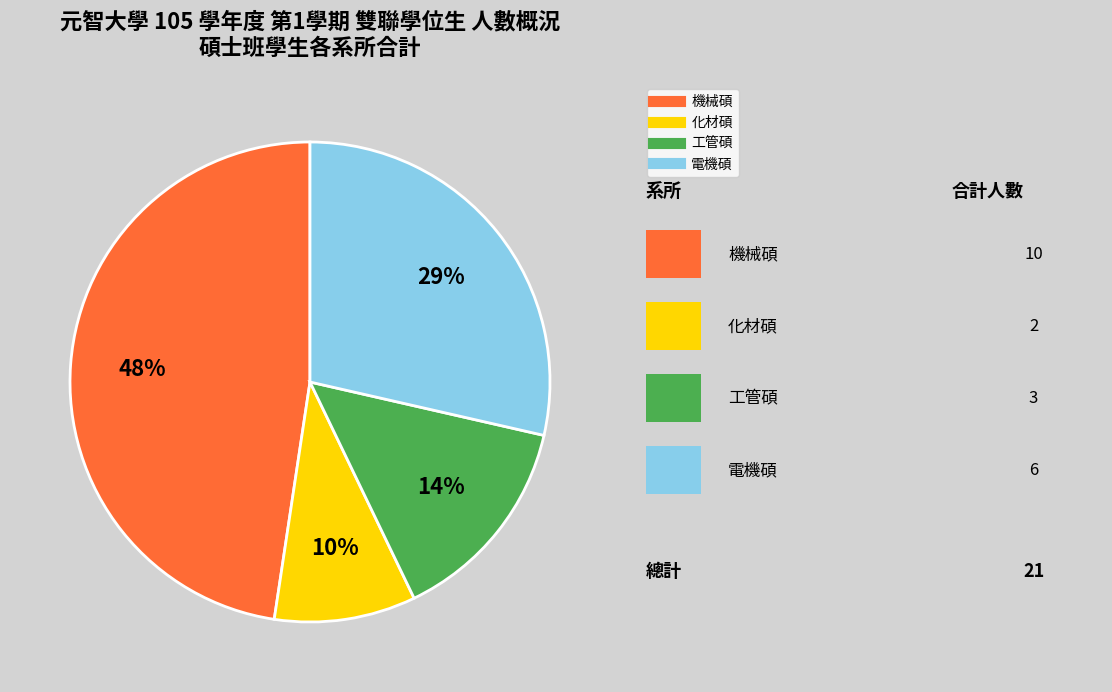

How many slices are in this pie chart?

4